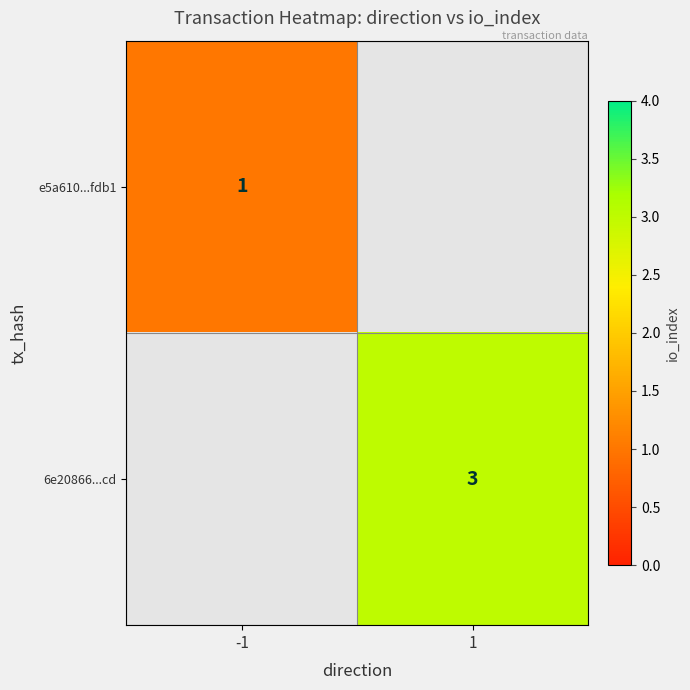

The 6e20866...cd series shows 3 at 1. True or false?

True